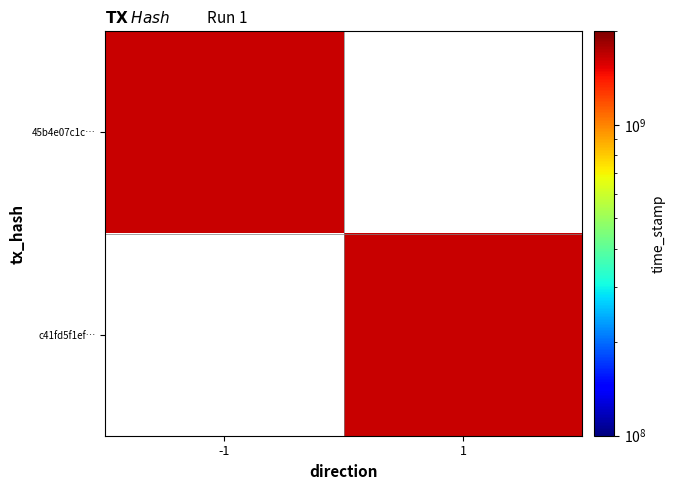

How many data points in 45b4e07c1c0f24266cb1d464bb81acc29f11027 are less than 1653699709?

1